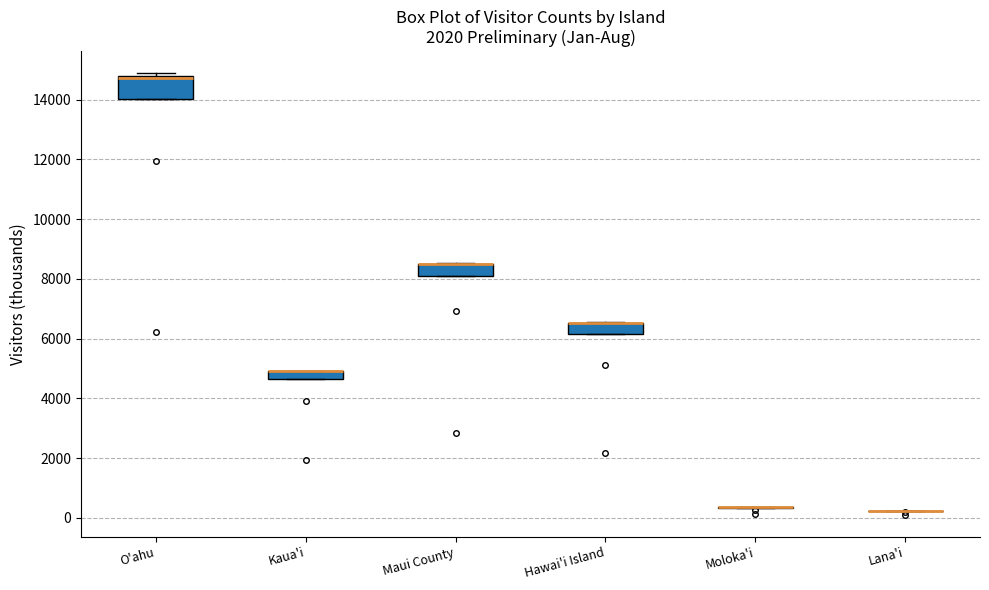

Which box is the tallest, from its lower edge to its upper edge?

O'ahu